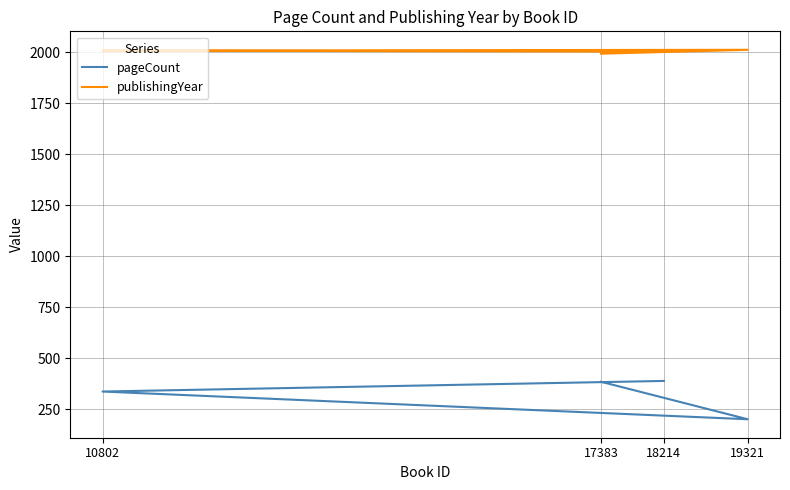

At 17383, list the series in order from smallest to largest.

pageCount, publishingYear